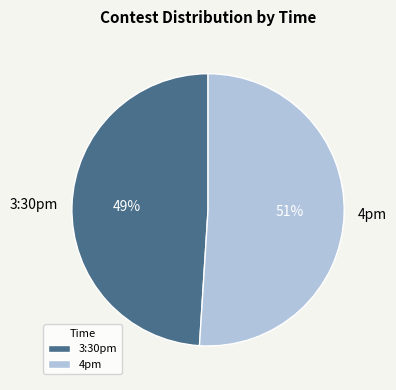

To the nearest percent, what percentage of the pie is 3:30pm?

49%